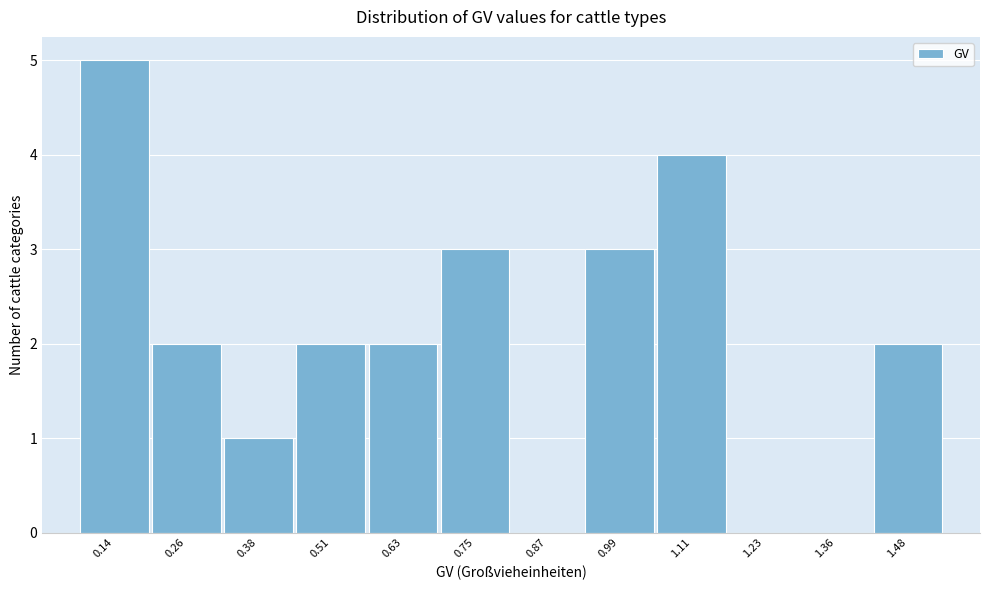

Reading right to left, what are all the values shown in this chart?

1.48=2	1.36=0	1.23=0	1.11=4	0.99=3	0.87=0	0.75=3	0.63=2	0.51=2	0.38=1	0.26=2	0.14=5